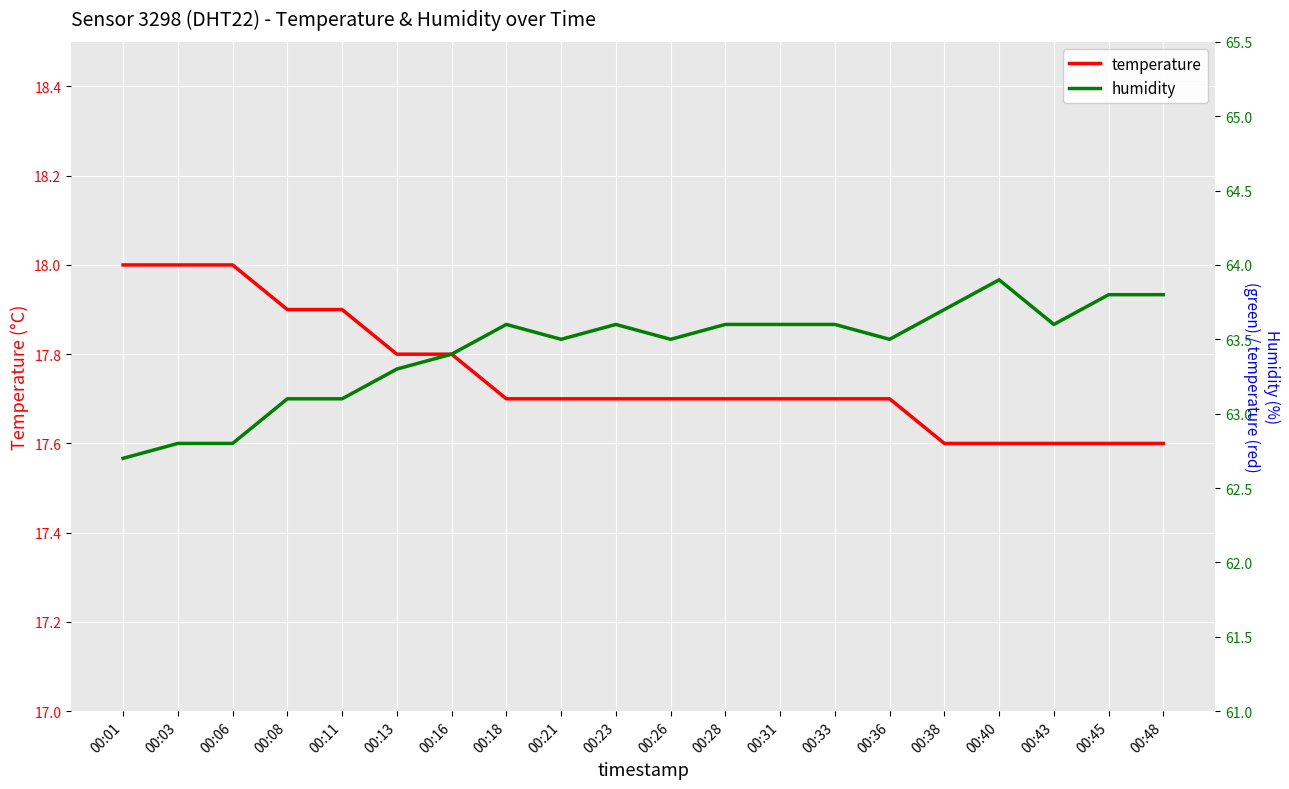

At which label does humidity reach its peak?

00:40